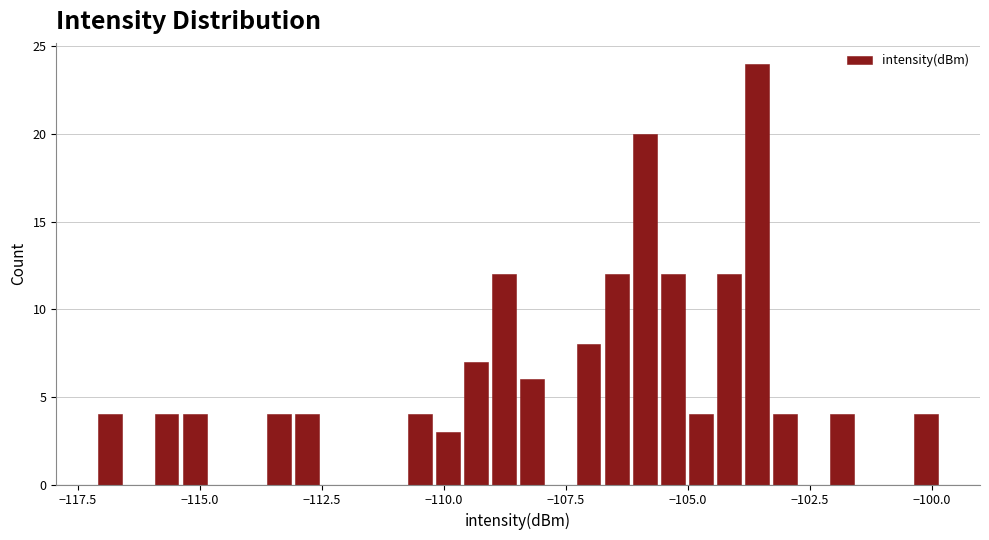

Read against the x-axis, roughly where is the centre of the tallest bar?

-103.5